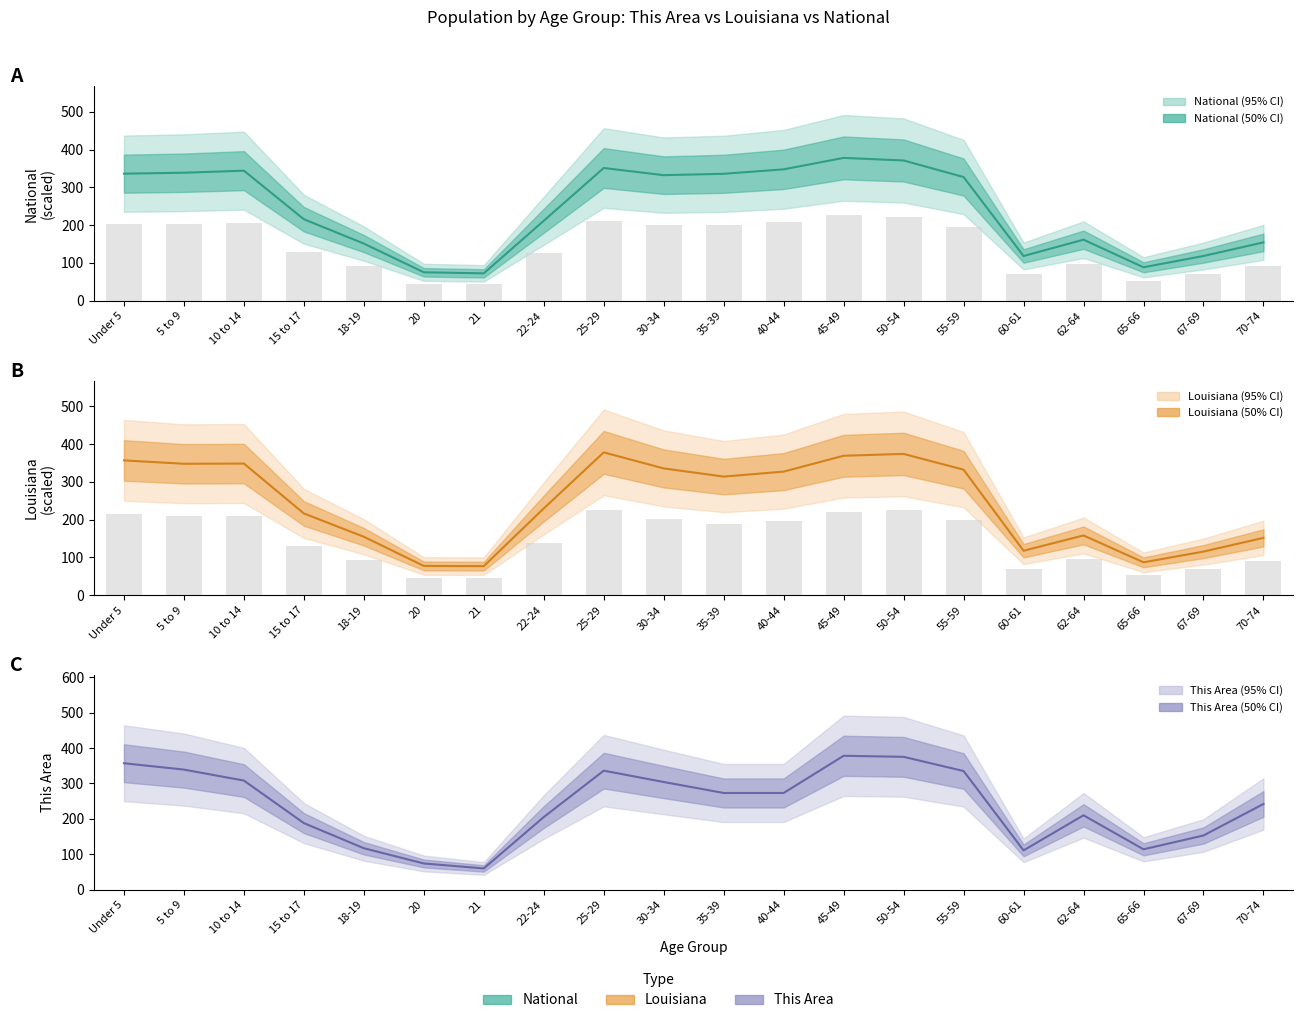

What is the sum of all This Area values?

4752.0